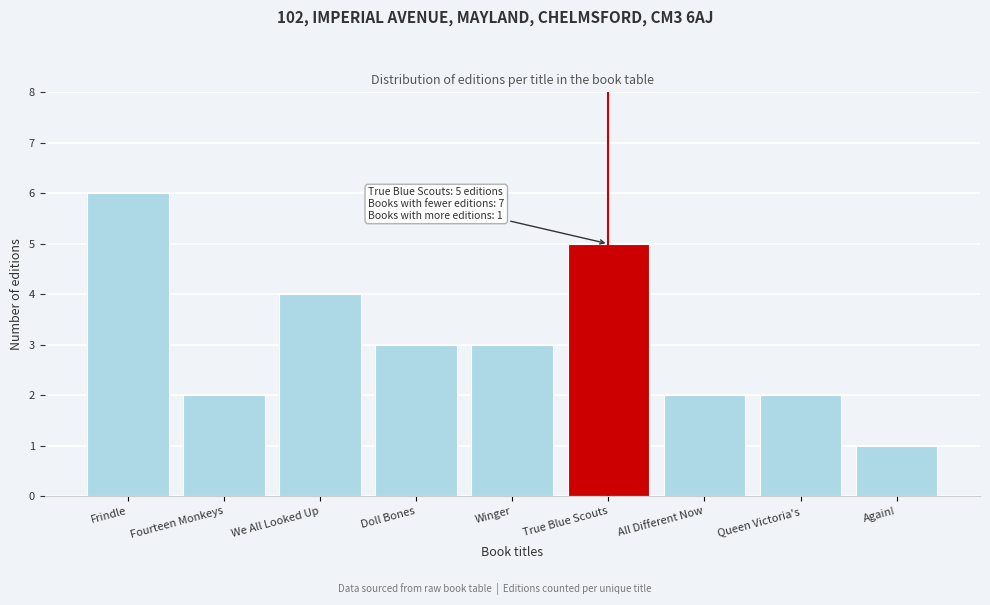

Reading right to left, extract all data points from this chart.

1	2	2	5	3	3	4	2	6